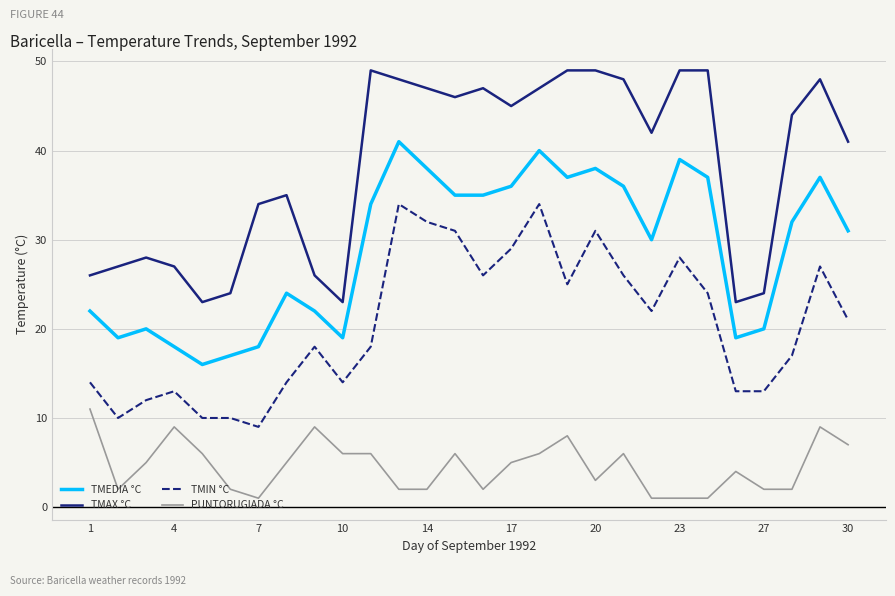

Which series has the largest range (max minus min)?

TMAX °C